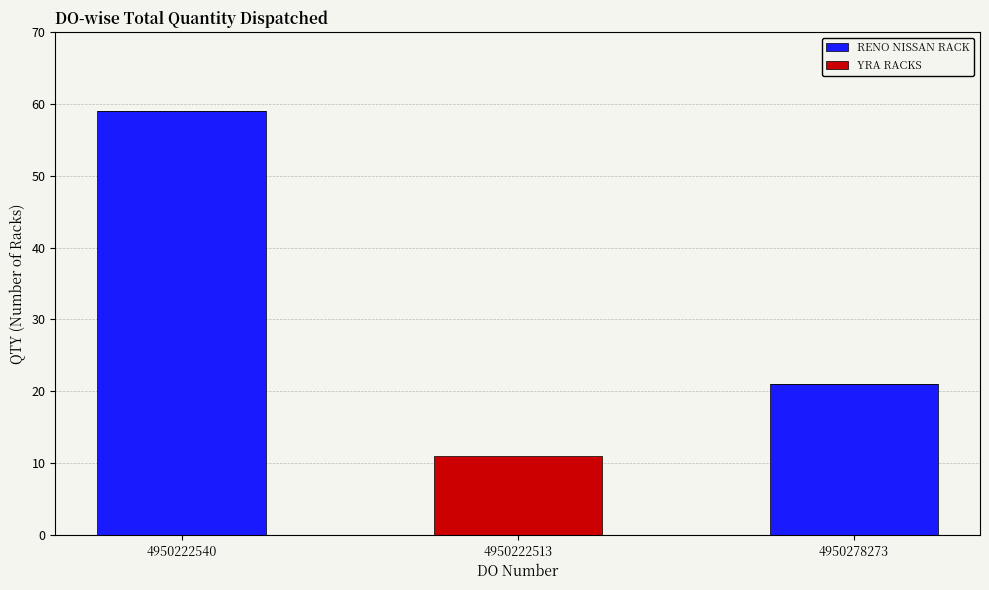

What is the total value across all series at 4950222513?

11